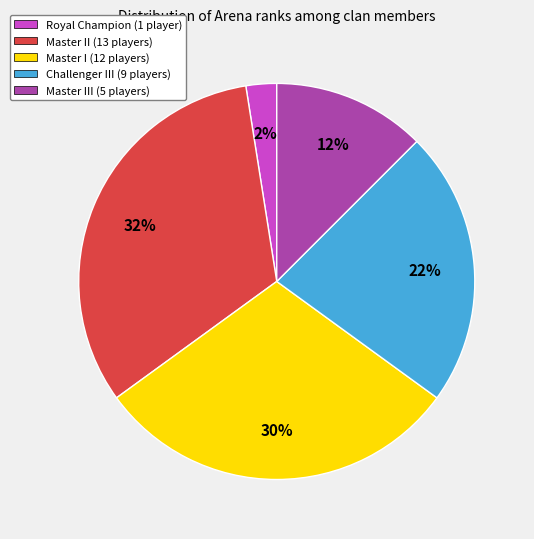

The Master II (13 players) slice represents 32% of the pie. True or false?

True